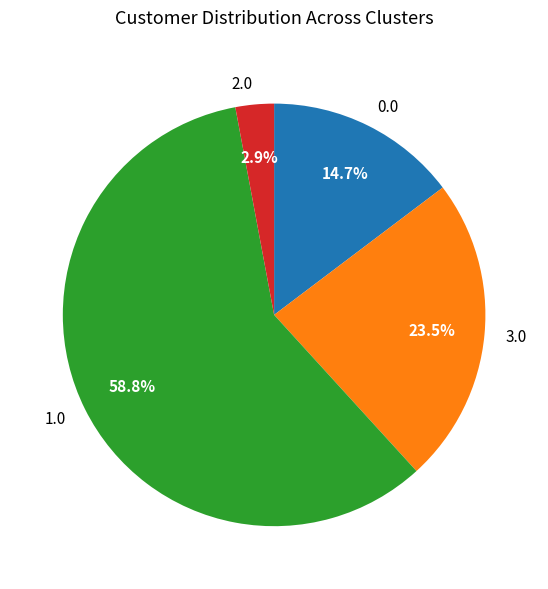

Which slice is the largest?

1.0